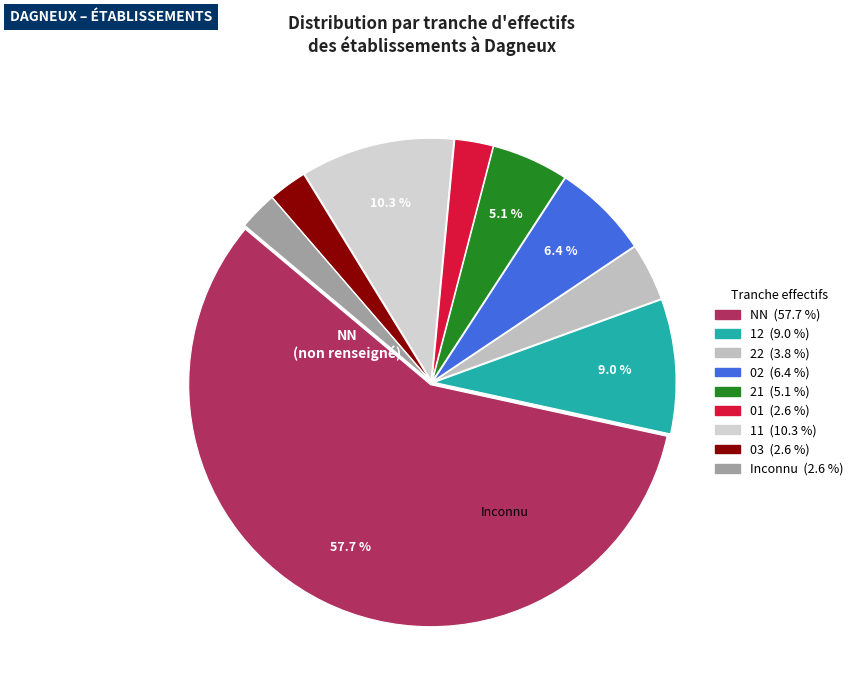

How many slices are in this pie chart?

9